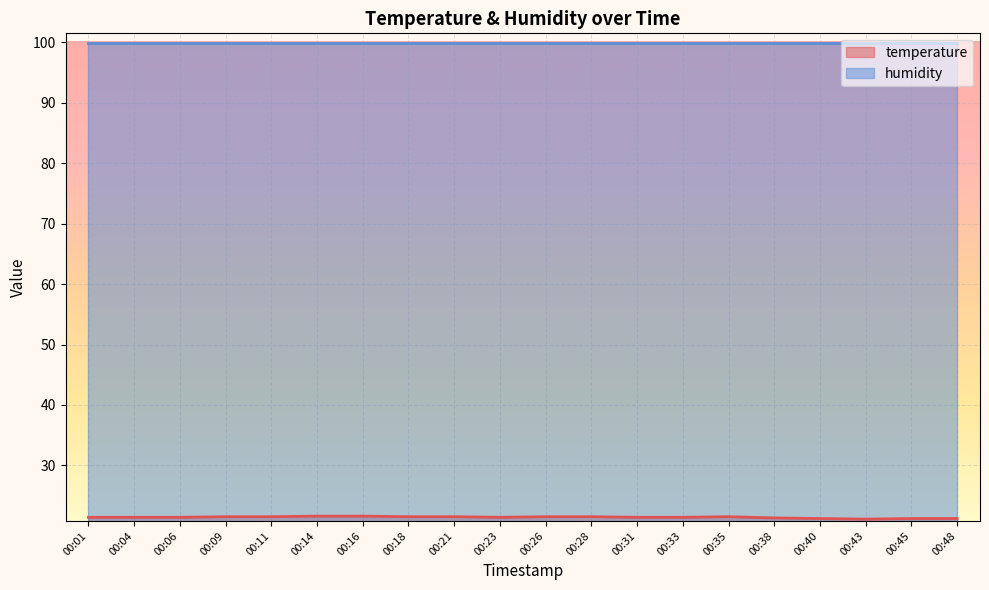

What is the difference between the maximum and minimum values?

0.5